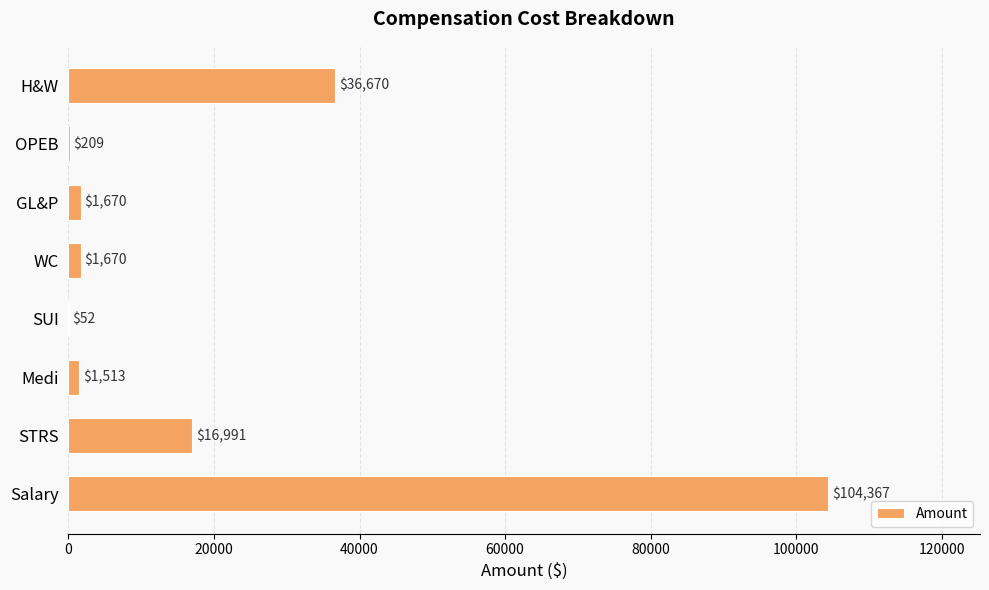

What is the maximum value shown in the chart?

104367